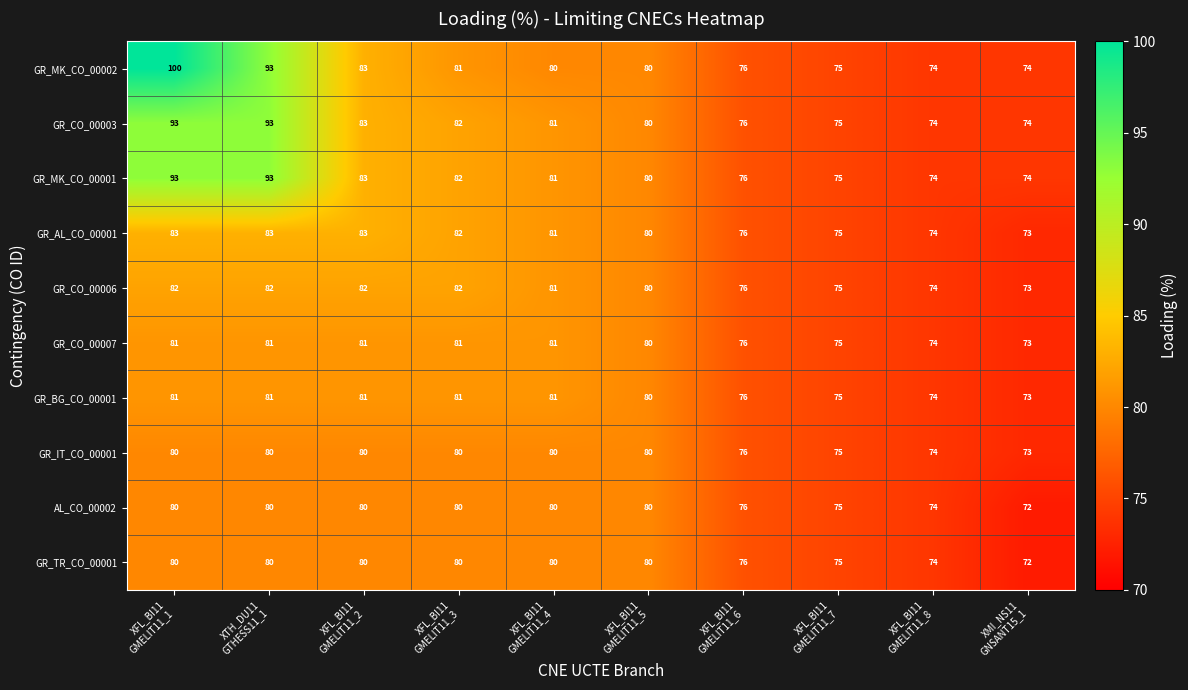

What is the lowest value of the GR_CO_00003 series?

74